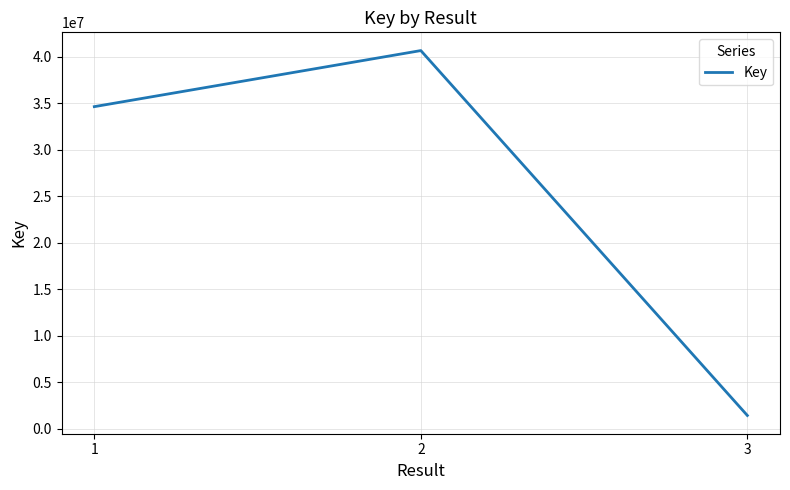

What is the approximate value at 3, to the nearest 10?

1440820